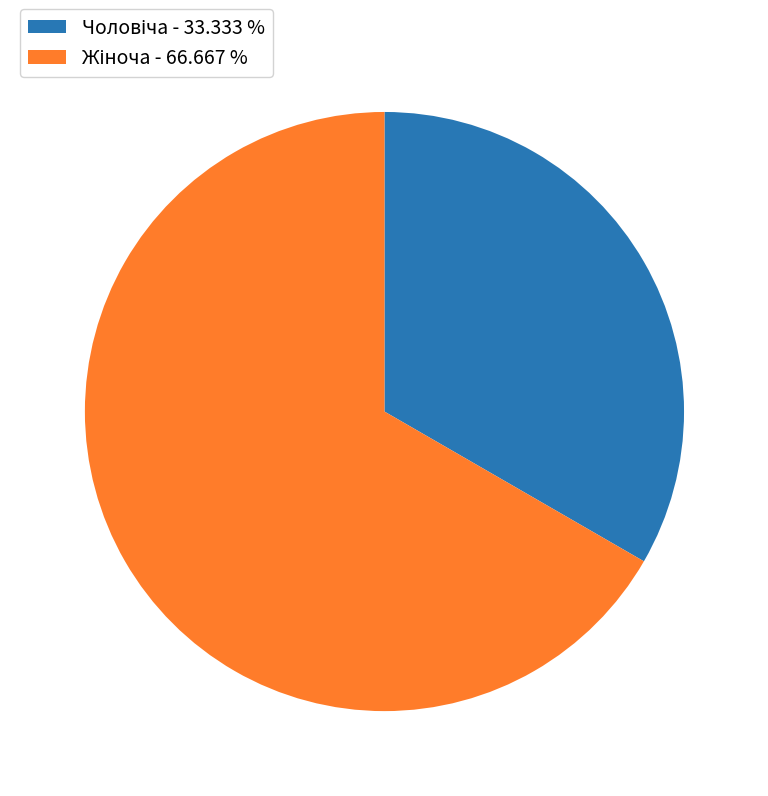

Does any single category account for the majority?

Yes